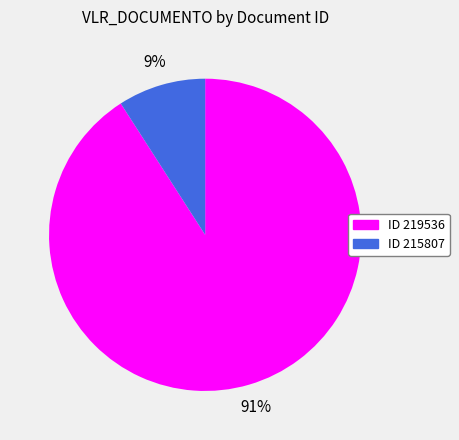

To the nearest percent, what is the difference between the largest and smallest slice percentages?

82%